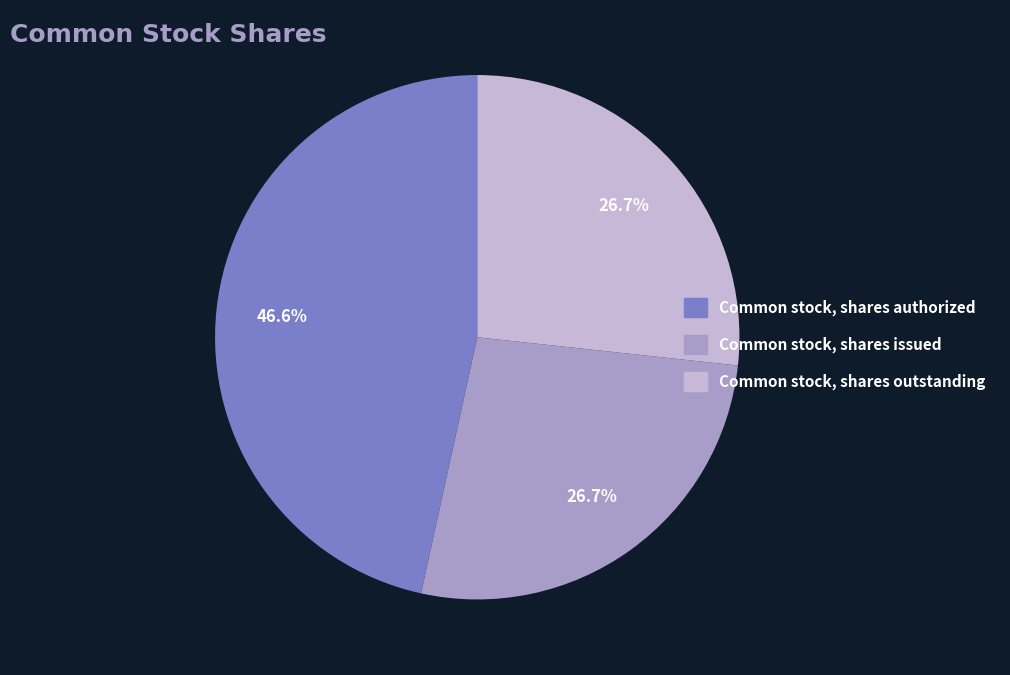

What is the ratio of the value at Common stock, shares authorized to the value at Common stock, shares outstanding?

1.7